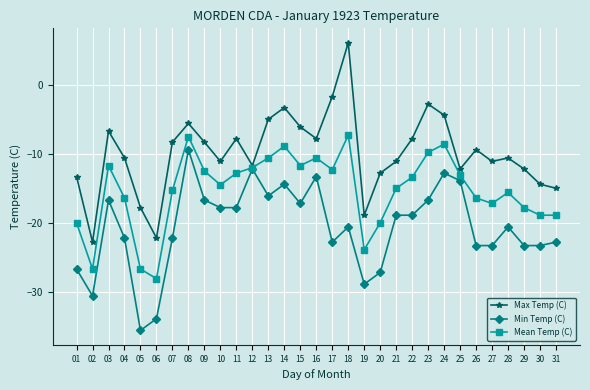

Which series has the largest range (max minus min)?

Max Temp (C)